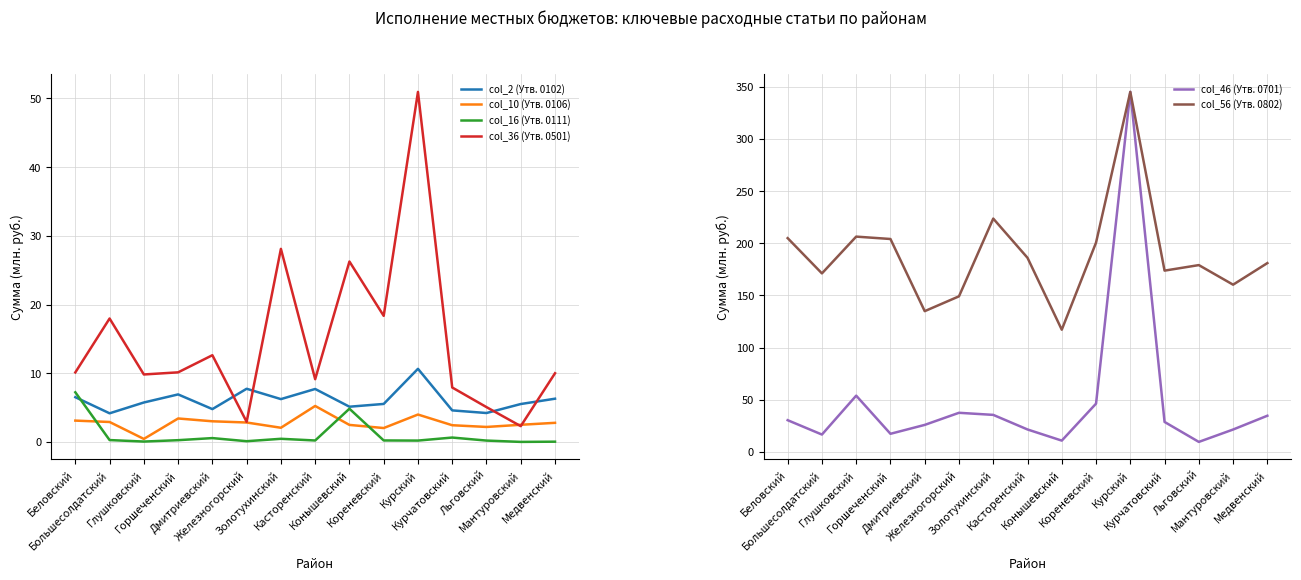

Which category has the lowest value in the col_2 (Утв. 0102) series?

Большесолдатский